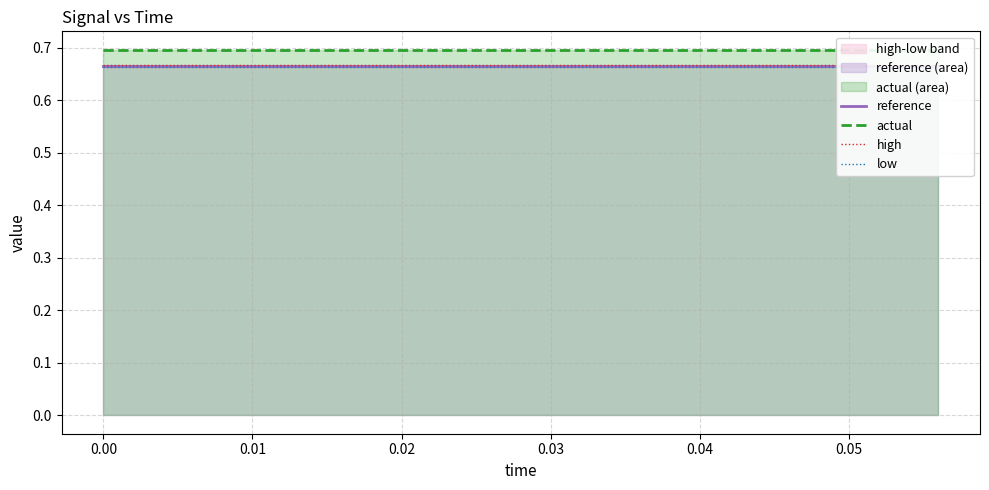

What is the approximate value of high at 0.01?

0.7